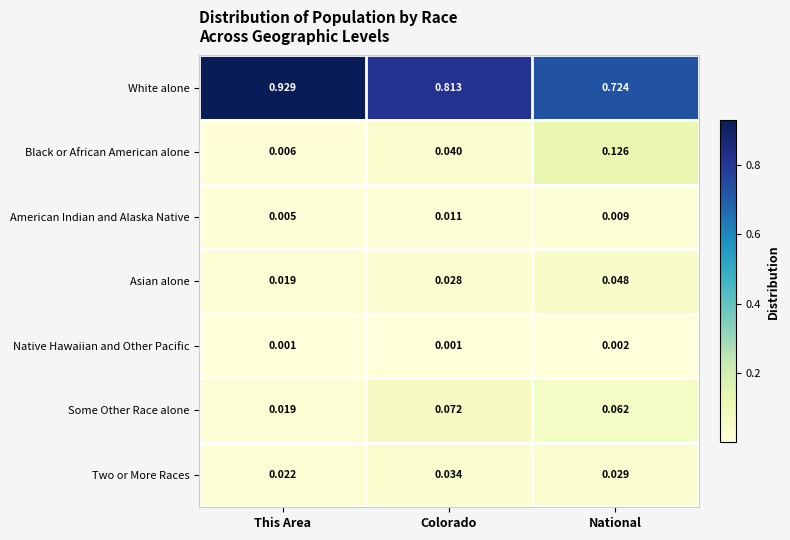

Between This Area and Colorado, which series saw the biggest shift?

White alone